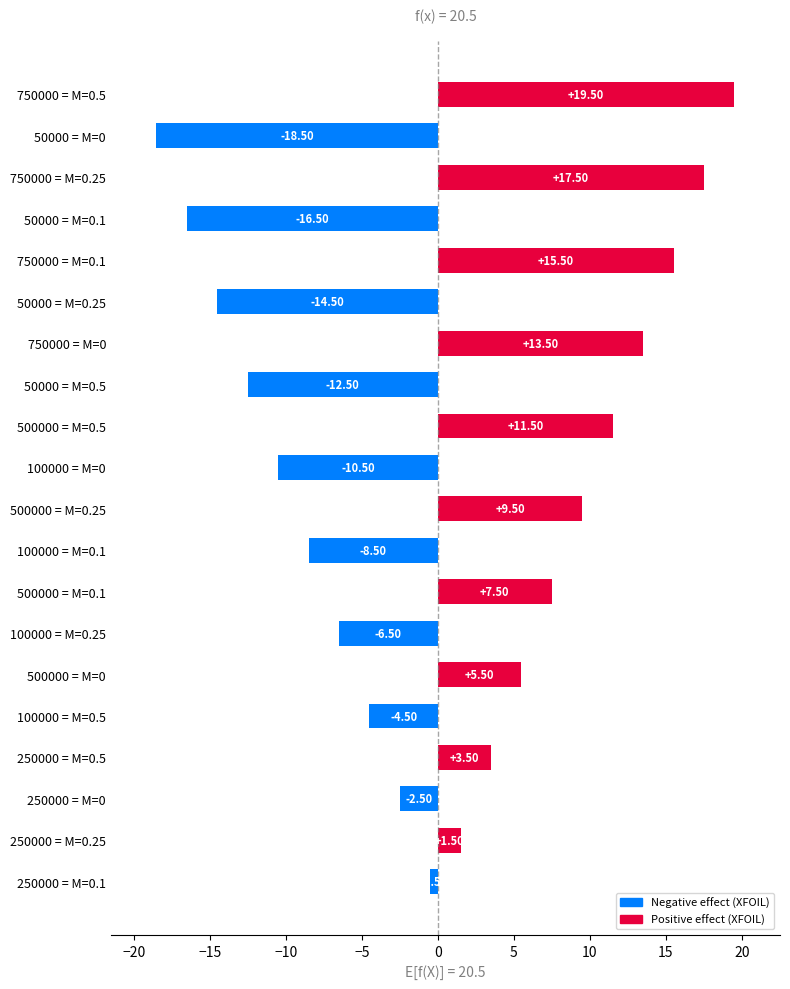

Are the bars grouped side by side (vs. stacked)?

No